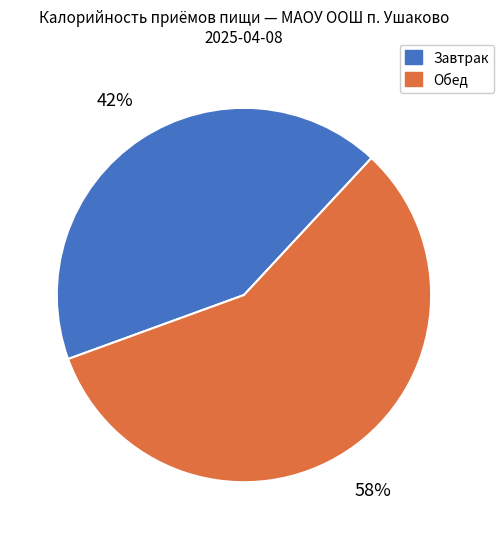

Is there a majority slice in this chart?

Yes